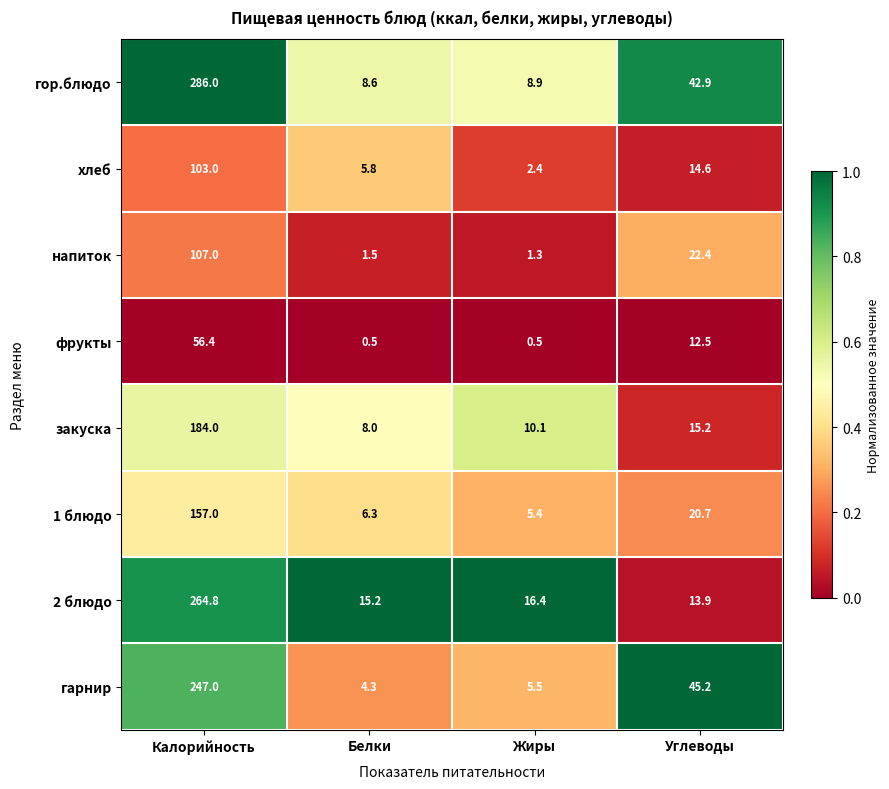

Rank the series at Калорийность from lowest to highest value.

фрукты, хлеб, напиток, 1 блюдо, закуска, гарнир, 2 блюдо, гор.блюдо